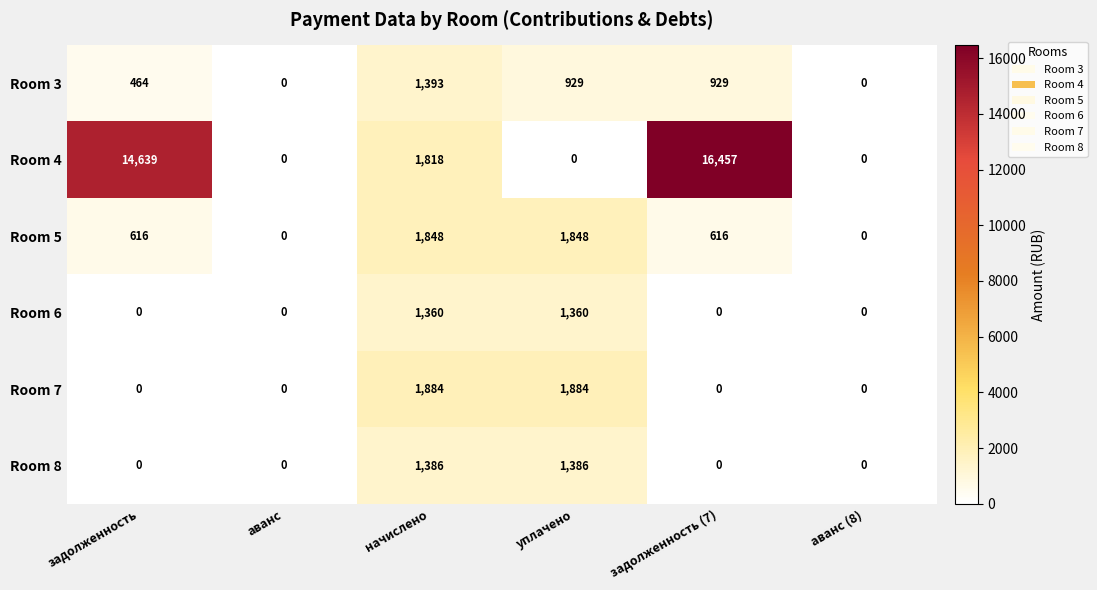

The Room 3 series shows -616 at аванс (8). True or false?

False